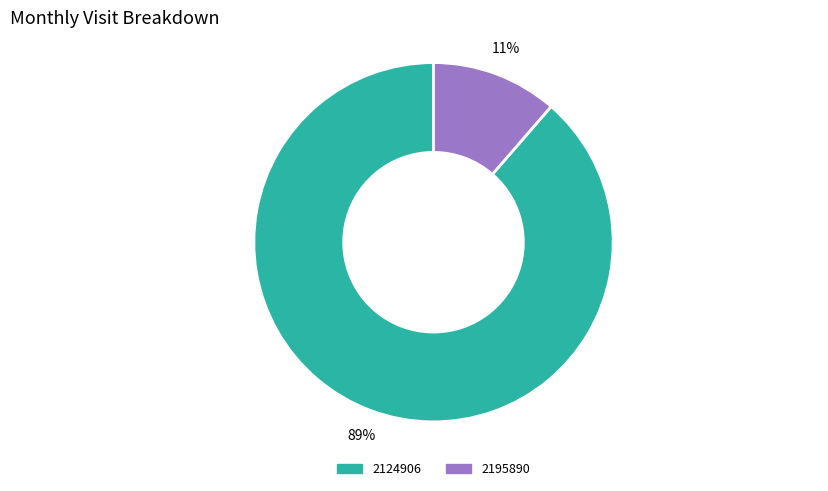

Between 2124906 and 2195890, which is larger?

2124906